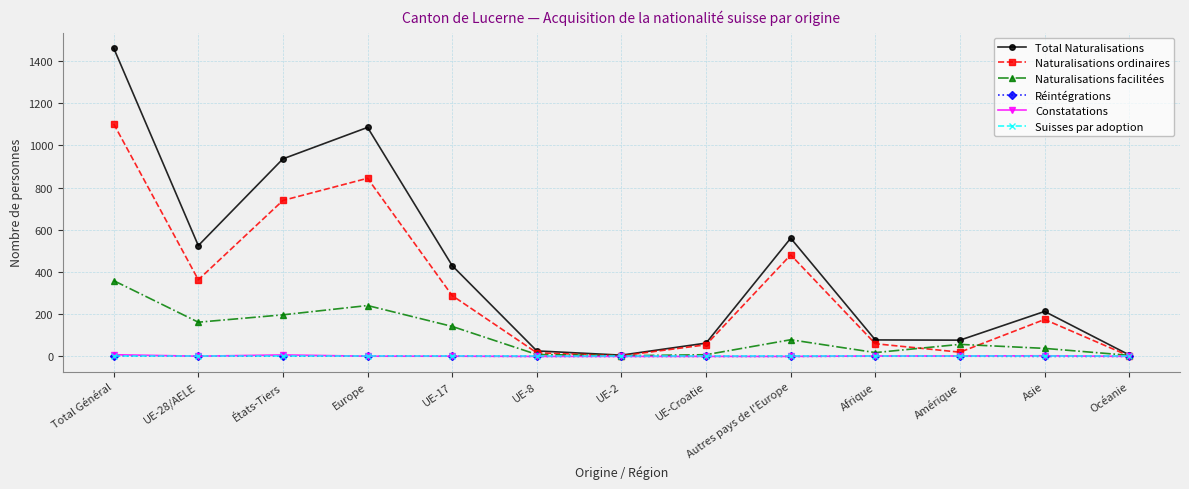

True or false: Total Naturalisations has a value of 14 at UE-Croatie.

False